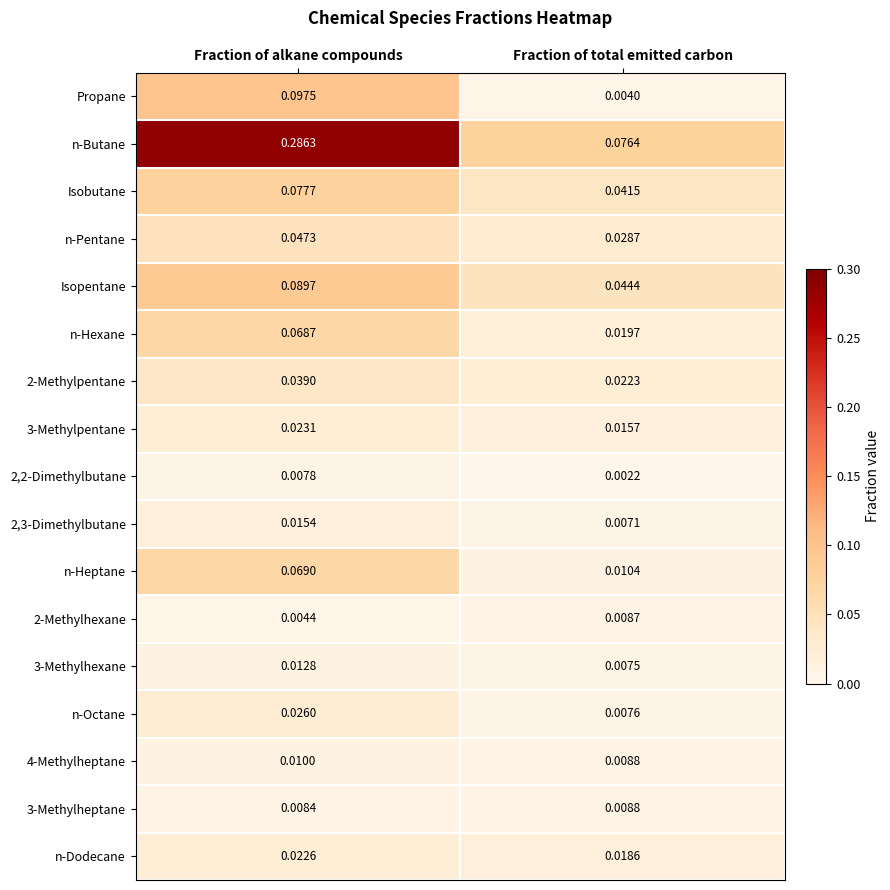

Which series has the largest total across all categories?

n-Butane